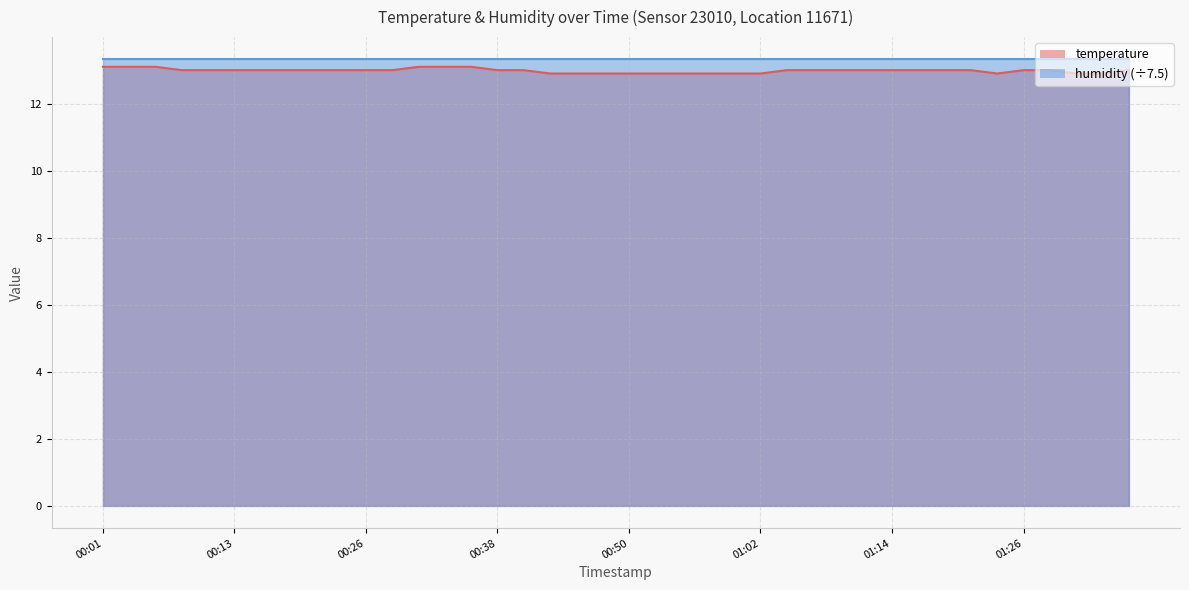

What is the average value?

13.0